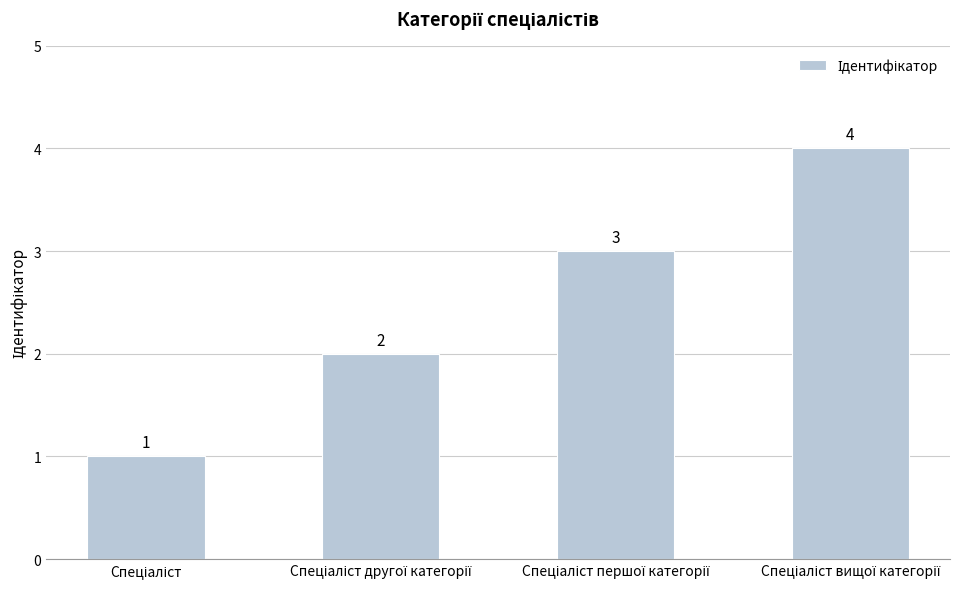

What is the value of the 4th bar from the left?

4